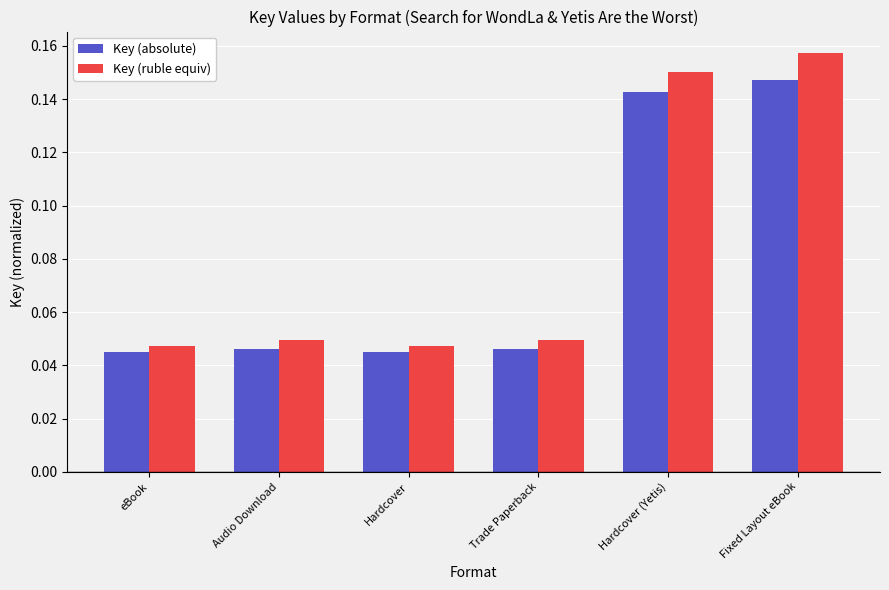

At which label does Key (ruble equiv) reach its peak?

Fixed Layout eBook